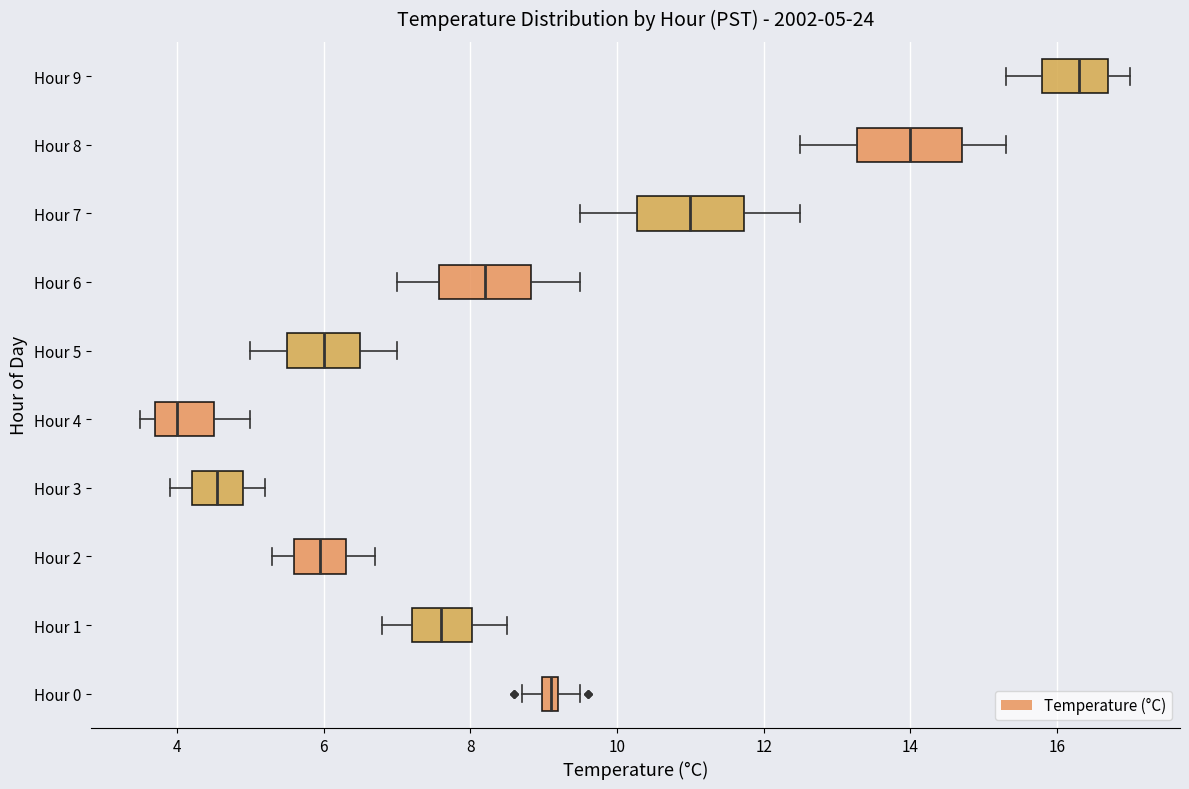

Which box's median line is the furthest to the right?

Hour 9